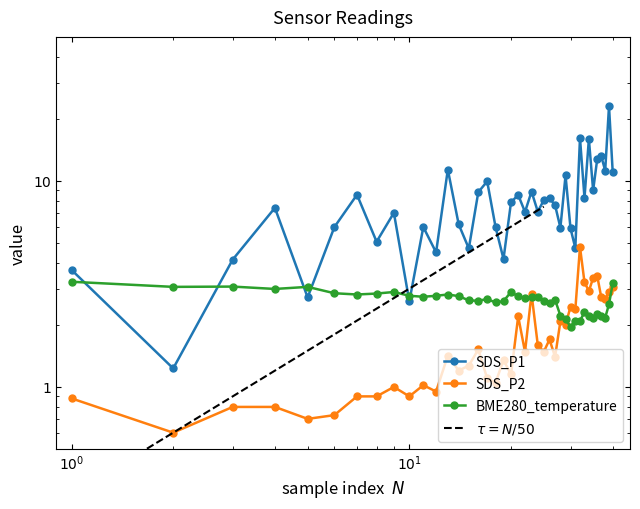

How many lines are shown in the chart?

3